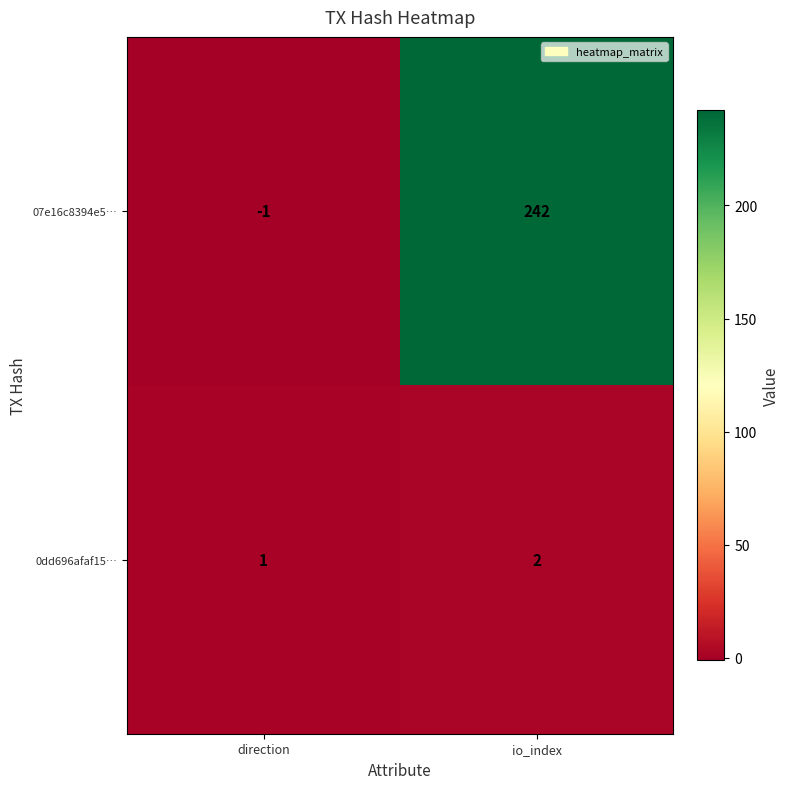

Is the value of 0dd696afaf15… at direction greater than the value of 07e16c8394e5… at io_index?

No